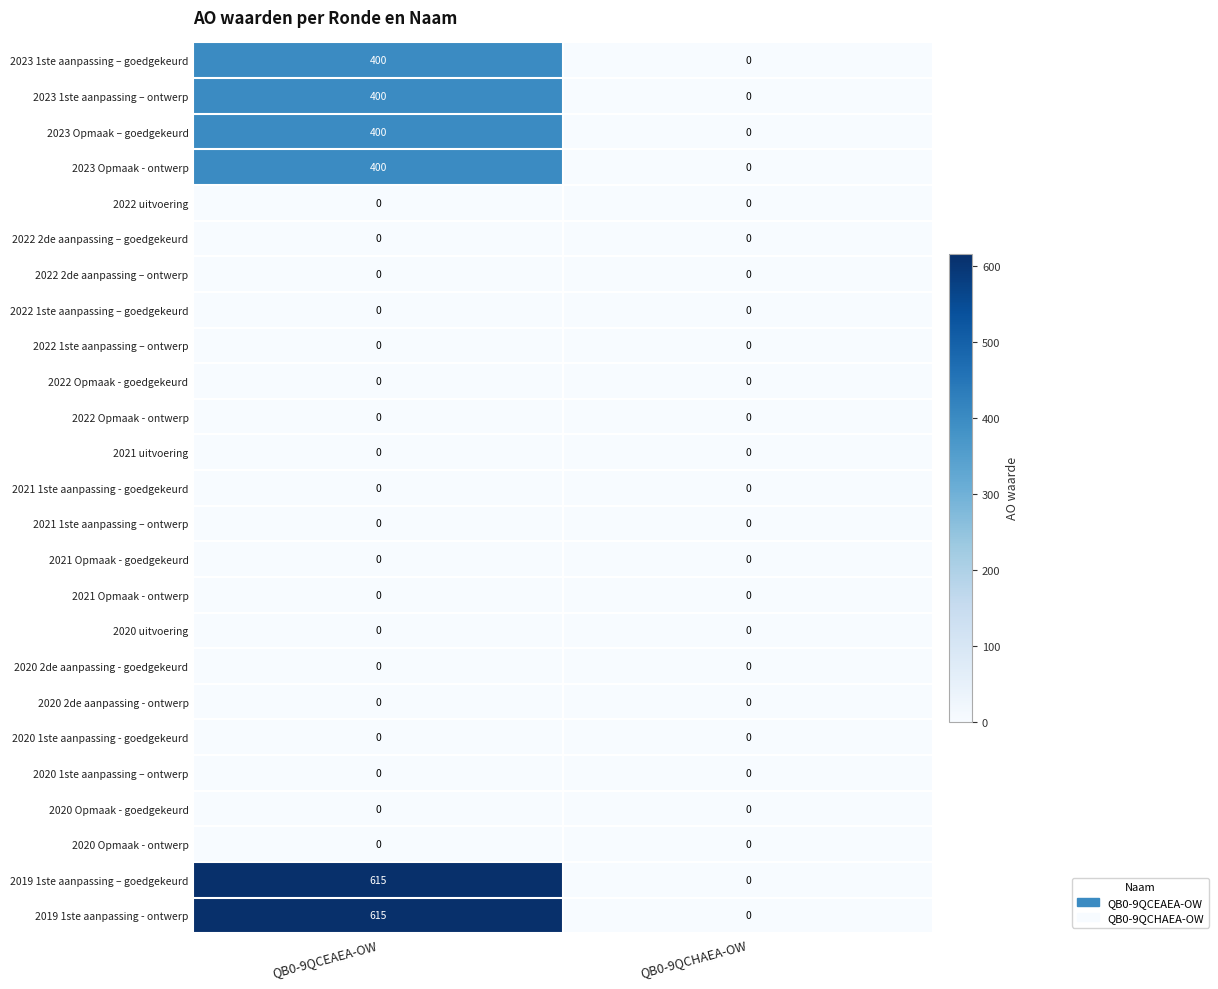

What is the spread (max minus min) of values at QB0-9QCEAEA-OW?

615